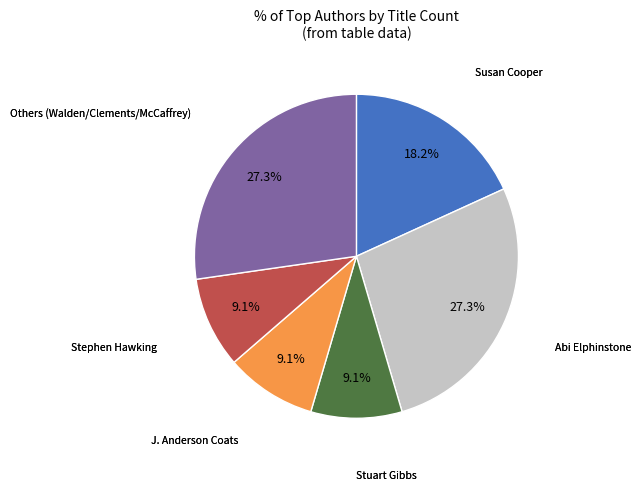

Is there a majority slice in this chart?

No